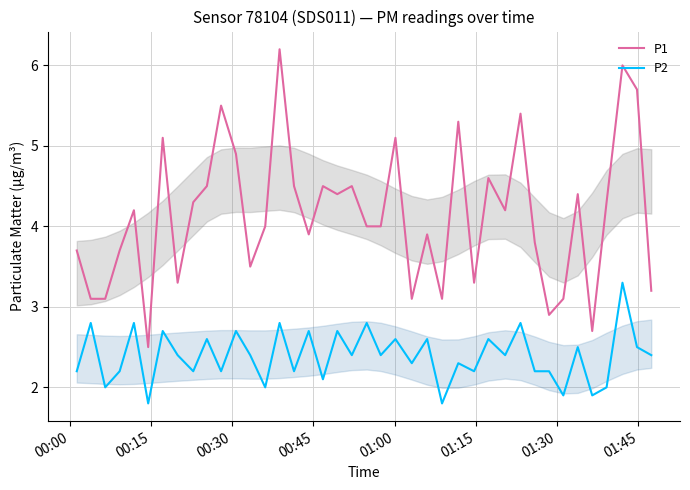

What is the lowest value of the P2 series?

1.8